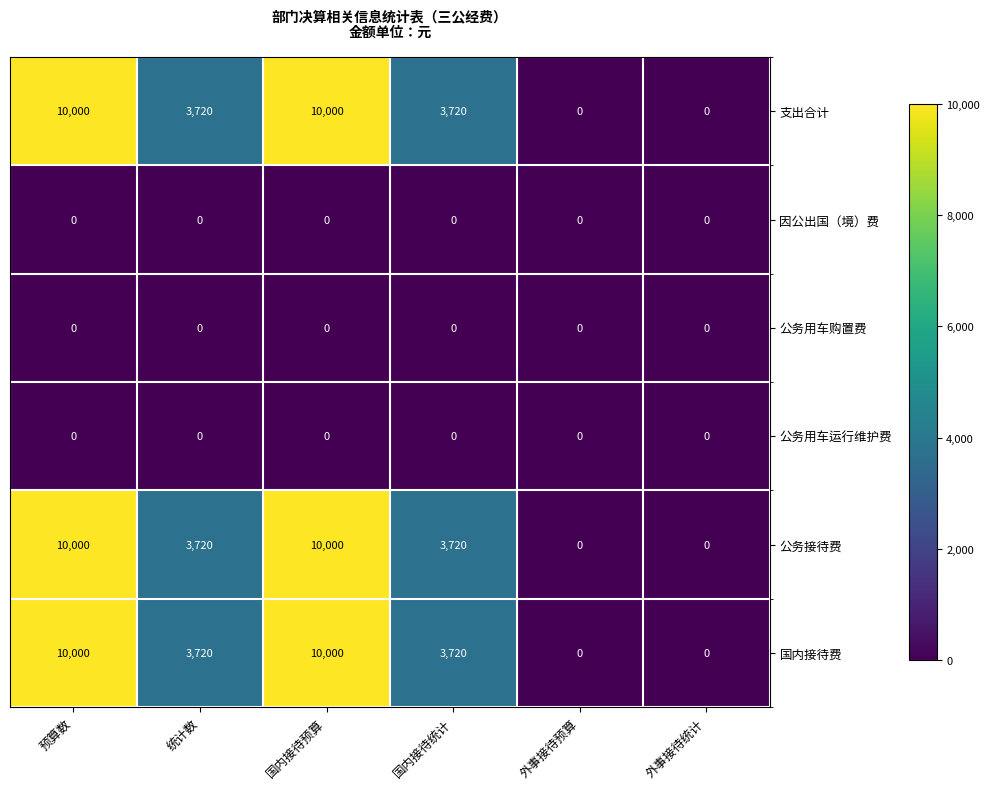

What is the total value across all series at 国内接待预算?

30000